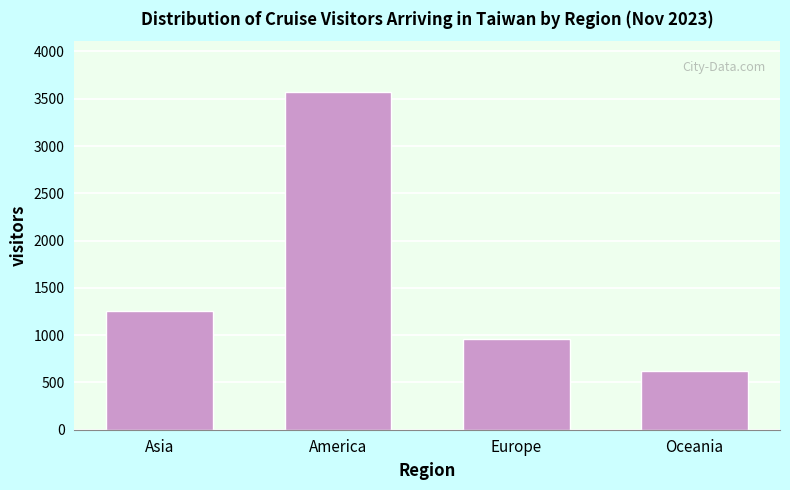

Reading right to left, extract all data points from this chart.

Oceania=625	Europe=957	America=3573	Asia=1252